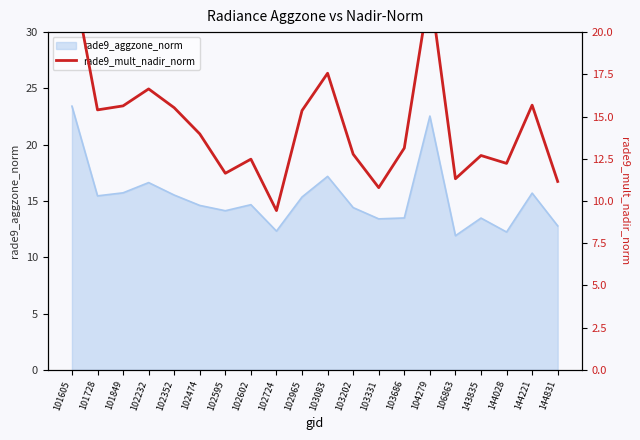

What is the sum of all values?

289.5